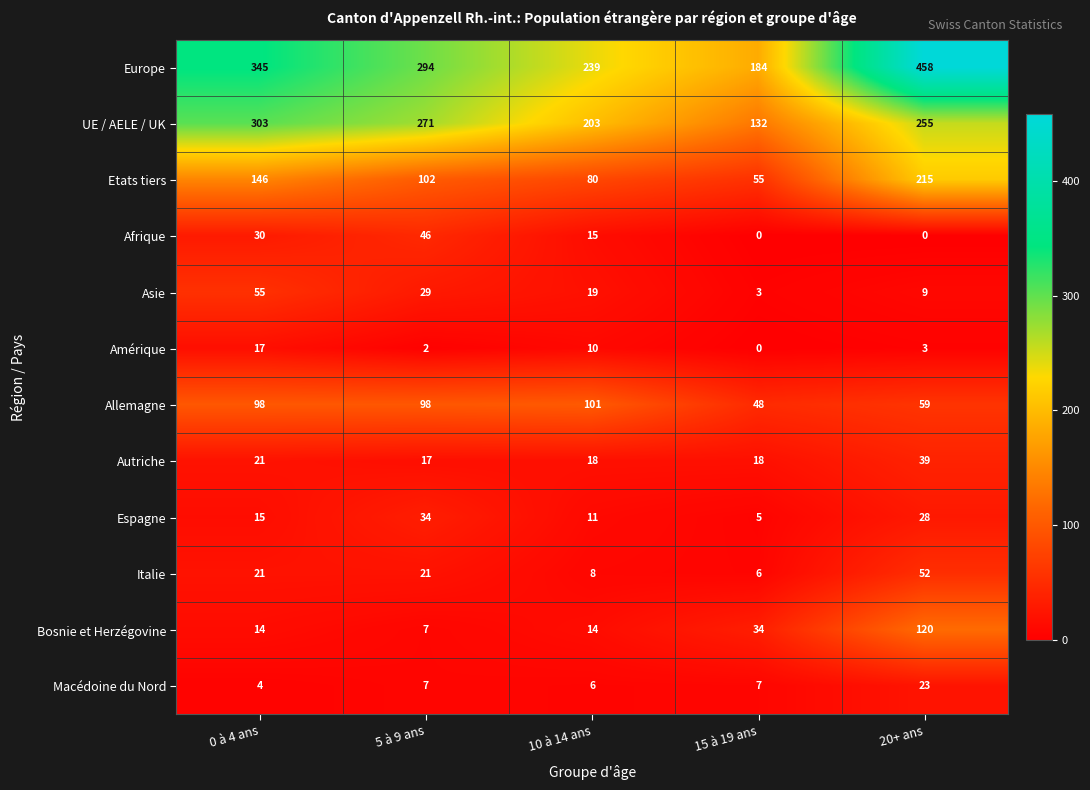

What is the sum of the Autriche values at 0 à 4 ans and 15 à 19 ans?

39